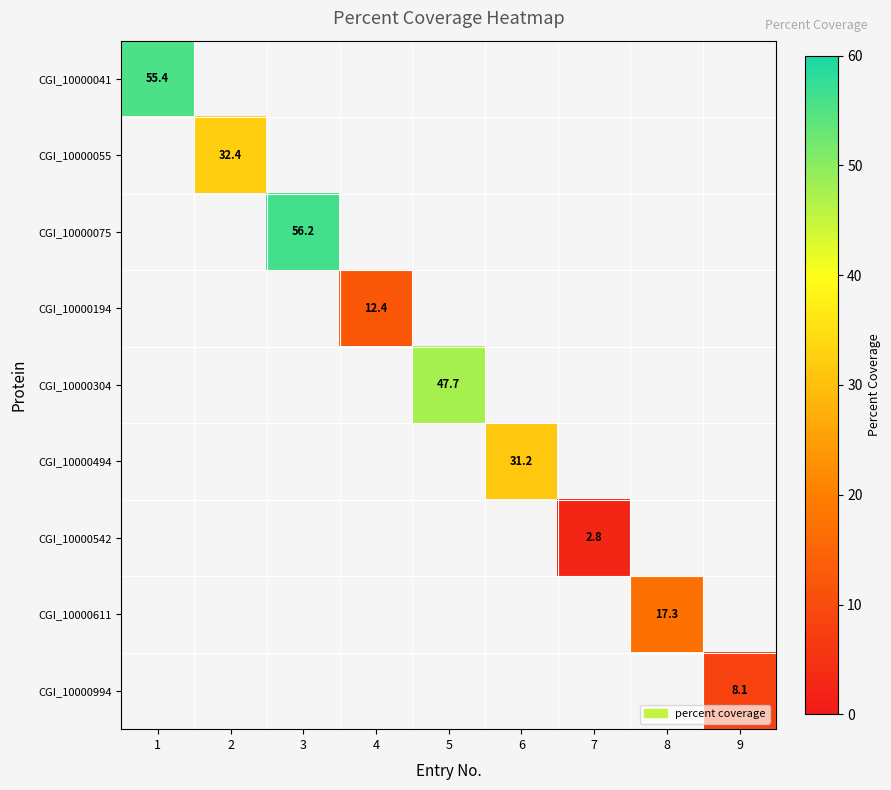

At how many categories does at least one series exceed 11?

7